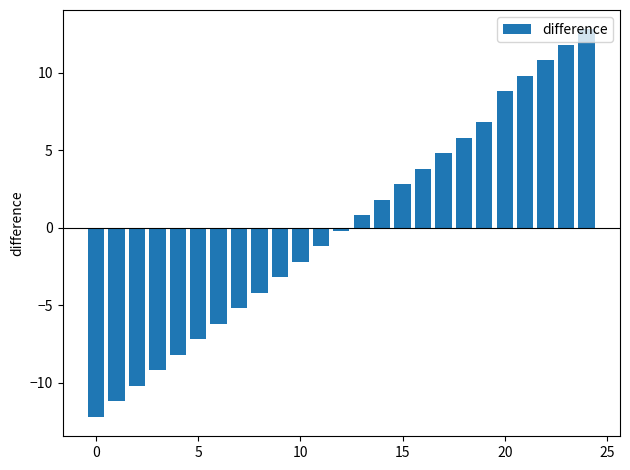

What is the difference between the maximum and minimum values?

25.0